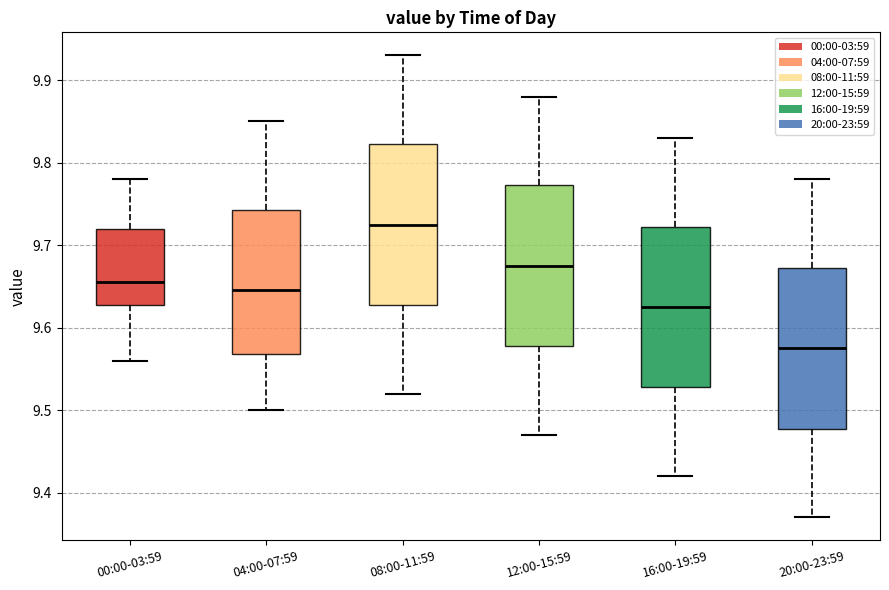

Reading left to right, read every box against the y-axis: the position of its median line, the range the box covers, and the ends of its whiskers. The values are not printed on the chart, so give them approximately, as read against the axis.

00:00-03:59: median 9.66, box 9.63 to 9.72, whiskers 9.56 to 9.78
04:00-07:59: median 9.65, box 9.57 to 9.74, whiskers 9.50 to 9.85
08:00-11:59: median 9.73, box 9.63 to 9.82, whiskers 9.52 to 9.93
12:00-15:59: median 9.68, box 9.58 to 9.77, whiskers 9.47 to 9.88
16:00-19:59: median 9.63, box 9.53 to 9.72, whiskers 9.42 to 9.83
20:00-23:59: median 9.58, box 9.48 to 9.67, whiskers 9.37 to 9.78